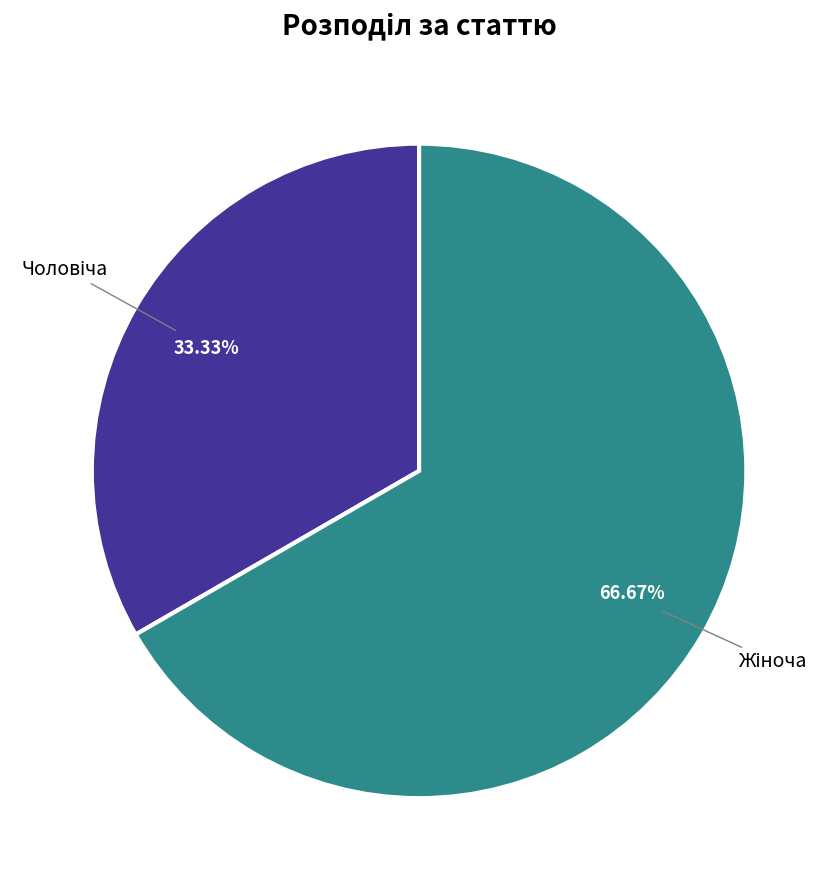

Is there any slice that represents more than half of the pie?

Yes